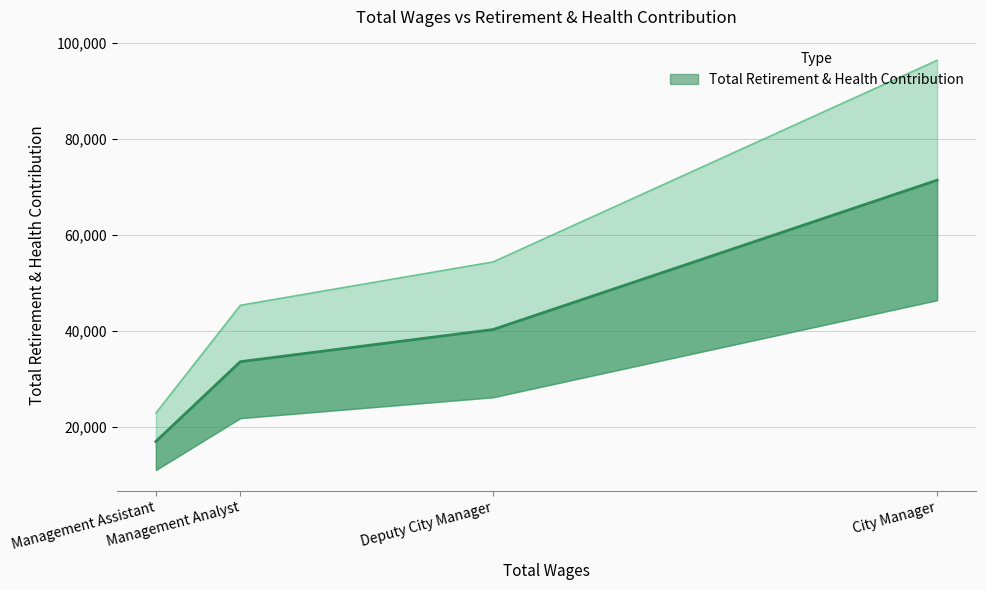

Reading left to right, list all the values displayed in this chart.

City Manager=71421	Deputy City Manager=40316	Management Analyst=33627	Management Assistant=17009